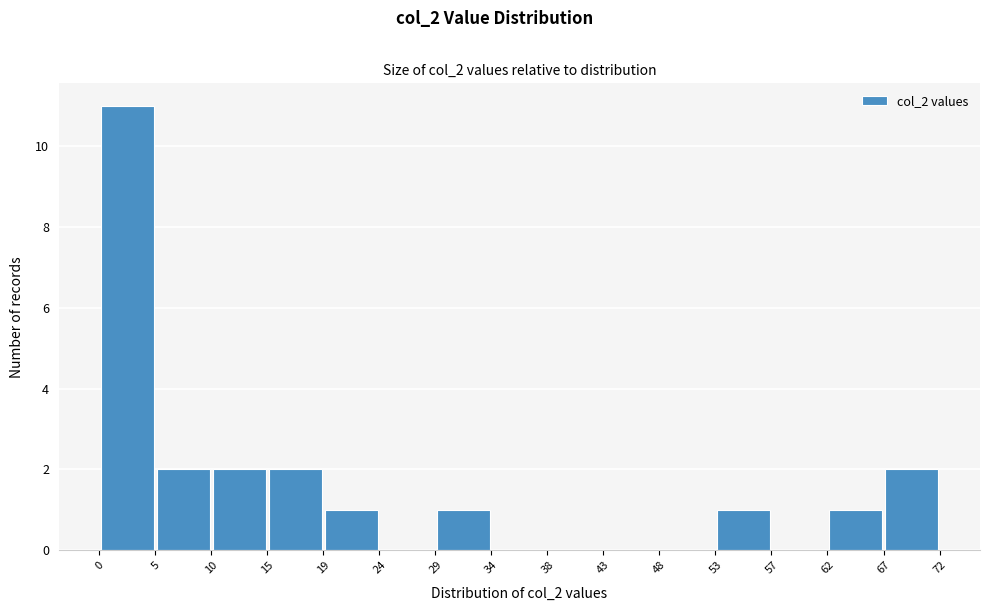

Reading left to right, list every bar in this chart as the range it spans on the x-axis followed by its height. The values are not printed on the chart, so give them approximately, as read against the axis.

0 to 5: 11
5 to 10: 2
10 to 15: 2
15 to 19: 2
19 to 24: 1
24 to 29: 0
29 to 34: 1
34 to 38: 0
38 to 43: 0
43 to 48: 0
48 to 53: 0
53 to 57: 1
57 to 62: 0
62 to 67: 1
67 to 72: 2